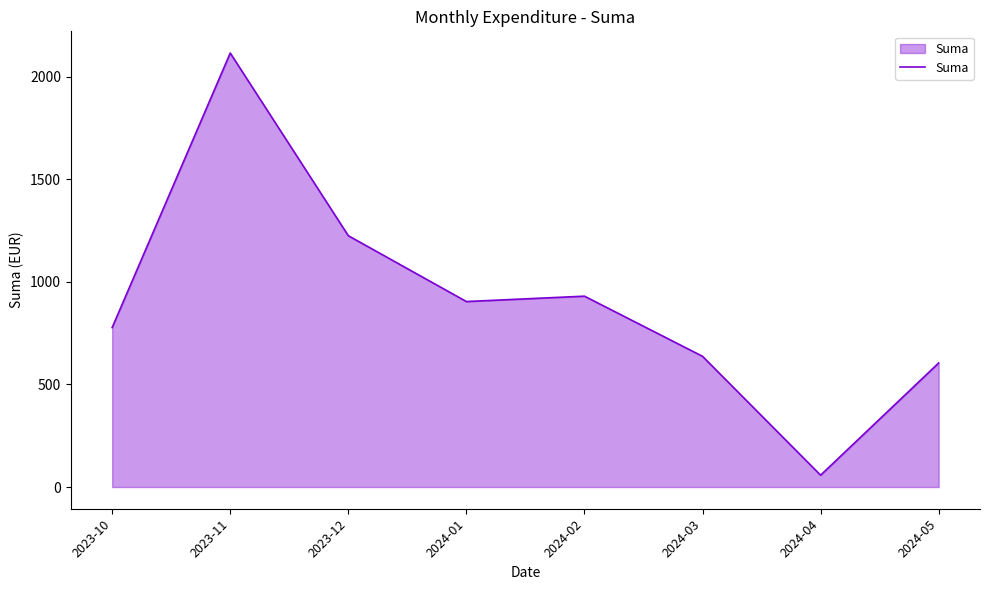

How many lines are shown in the chart?

1